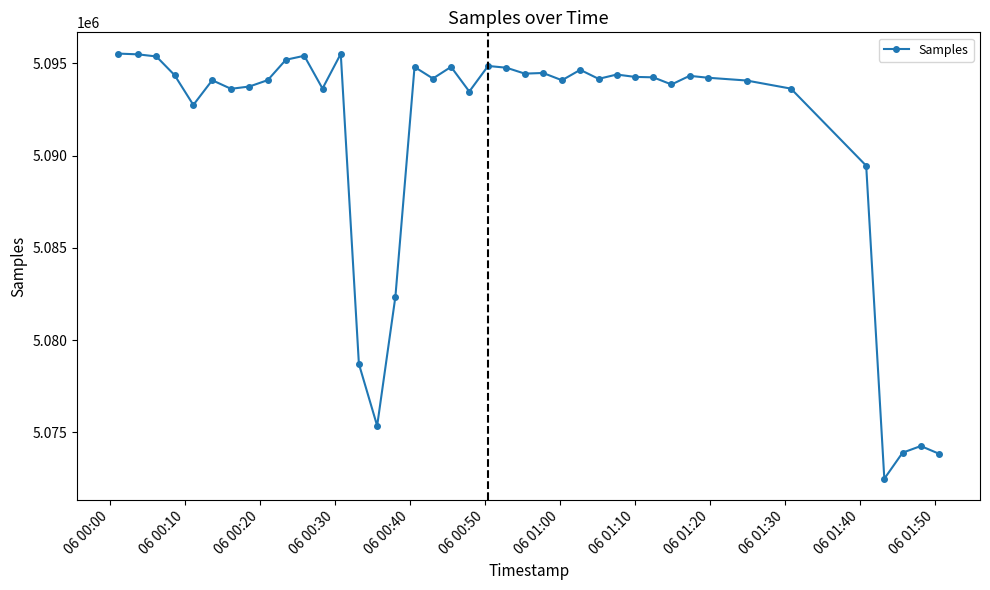

What is the minimum value shown in the chart?

5072494